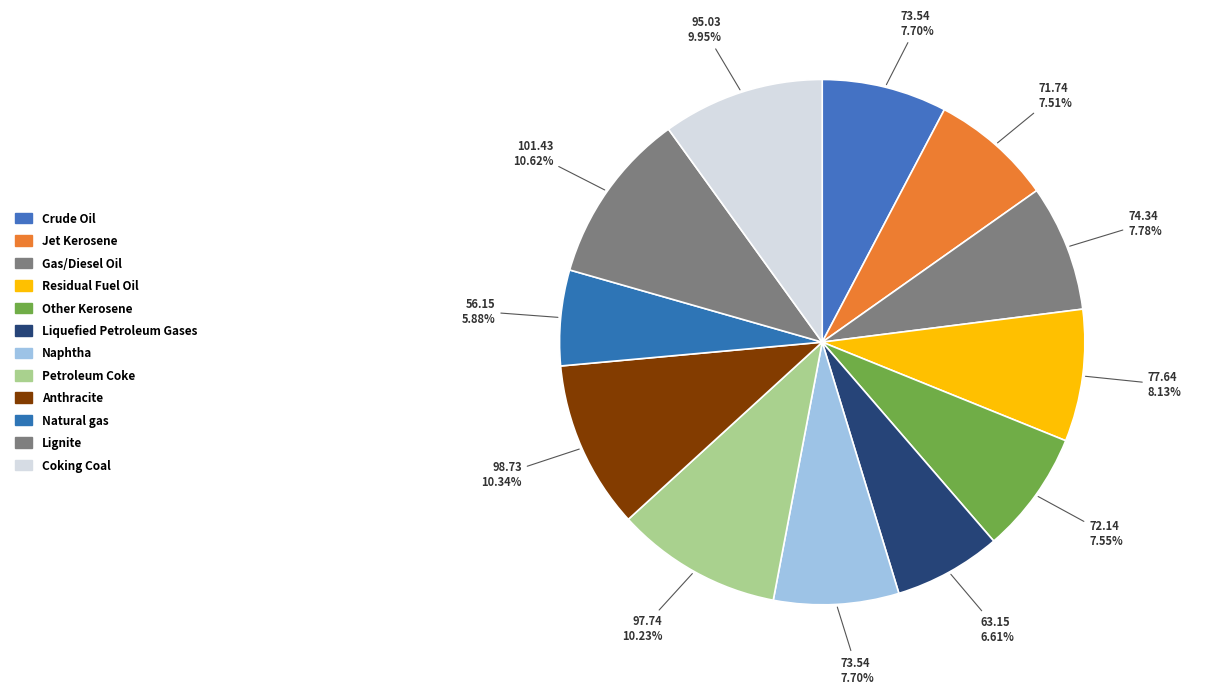

True or false: Anthracite accounts for 10% of the total.

True